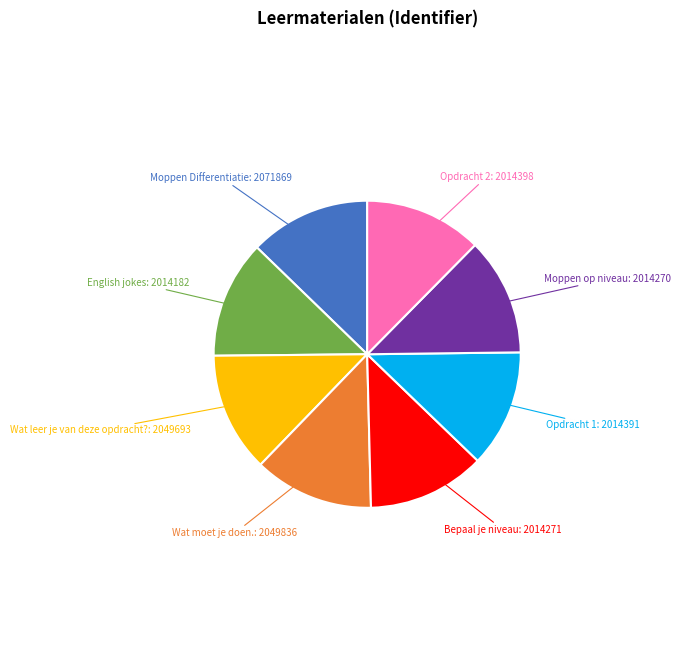

Does any single category account for the majority?

No